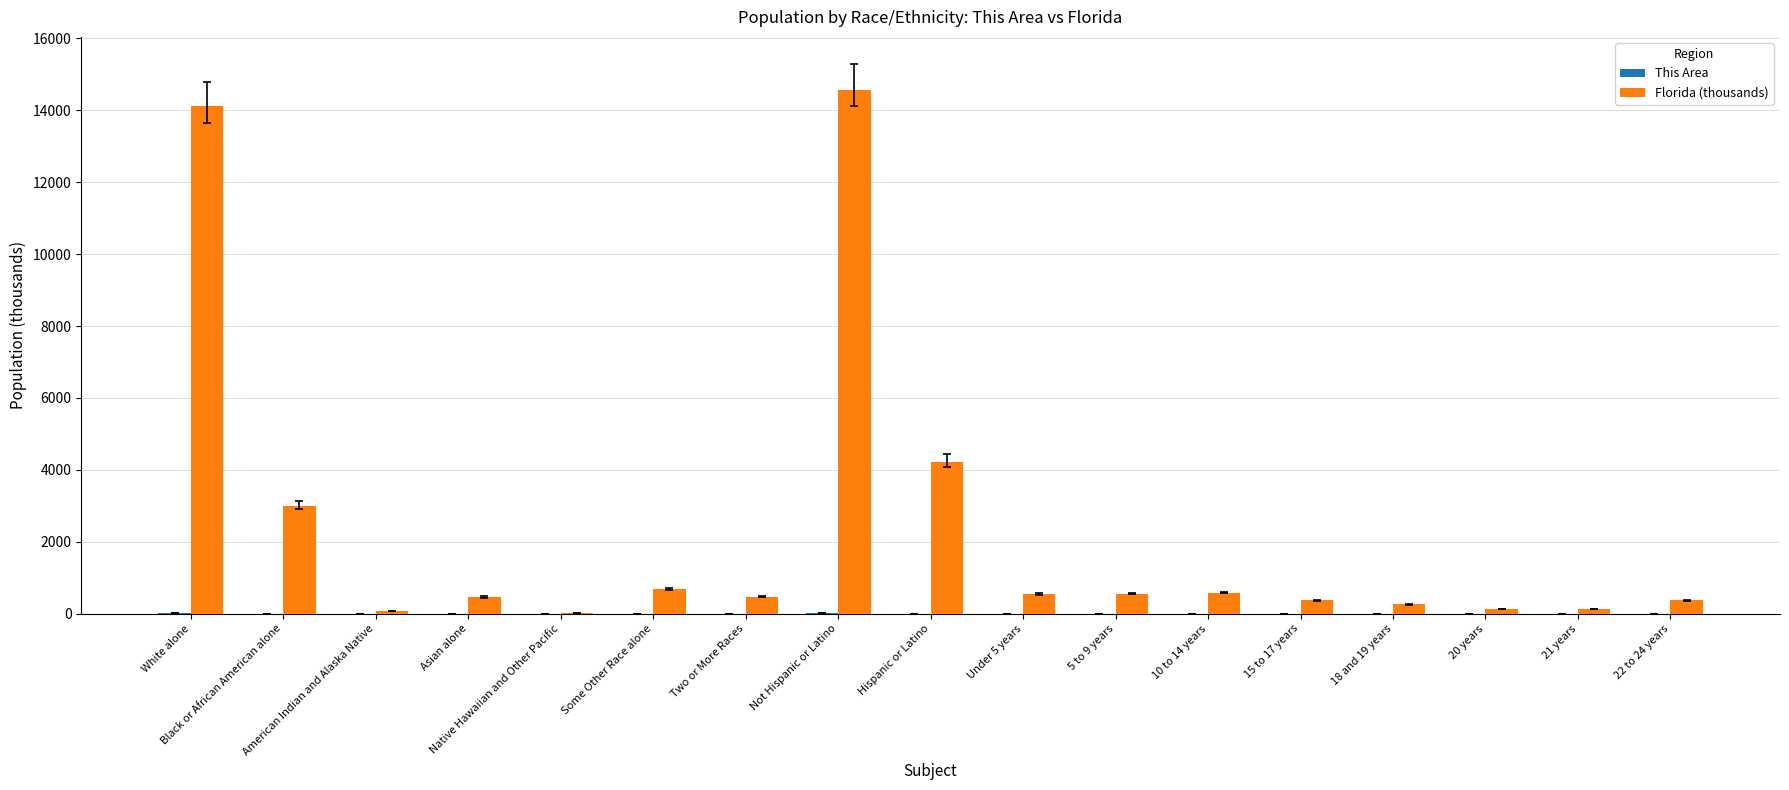

Which series has the largest total across all categories?

Florida (thousands)